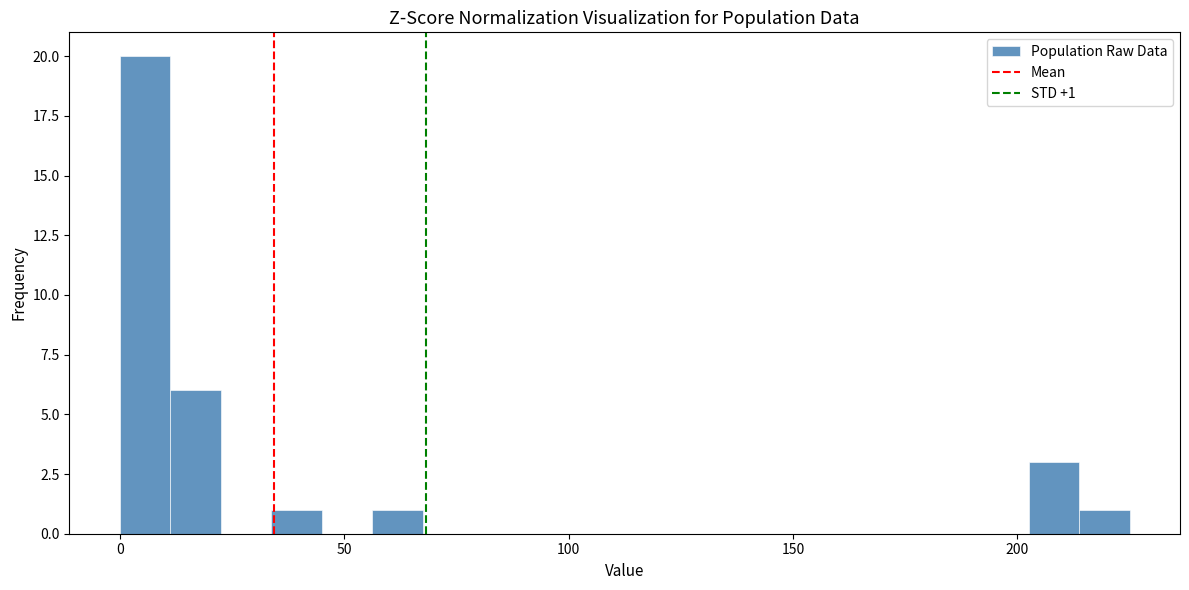

Around what value on the x-axis is the tallest bar? Give the approximate position of its centre, as read against the axis.

5